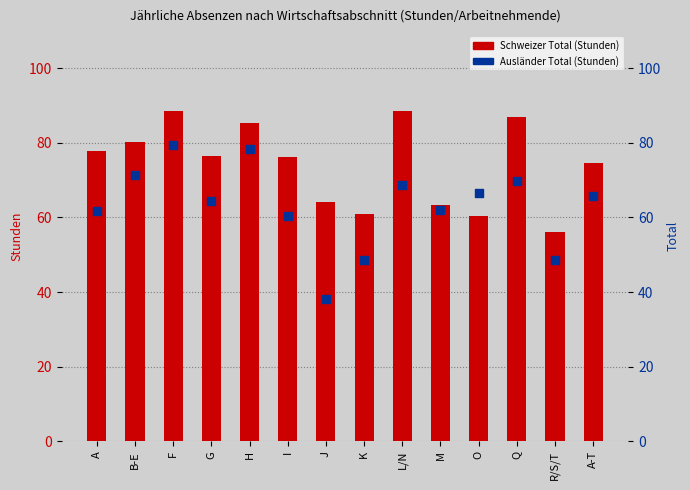

What are all the series names shown in the legend?

Schweizer Total, Ausländer Total